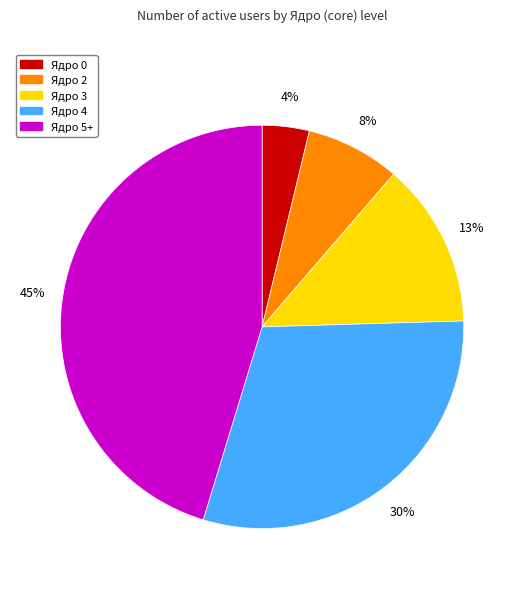

Does any single category account for the majority?

No